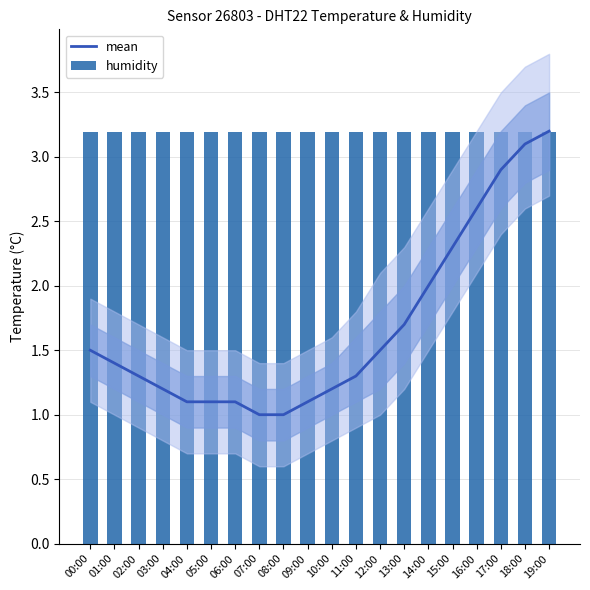

Reading left to right, transcribe all the data shown in this chart.

mean: 1.5	1.4	1.3	1.2	1.1	1.1	1.1	1.0	1.0	1.1	1.2	1.3	1.5	1.7	2.0	2.3	2.6	2.9	3.1	3.2
humidity: 3.2	3.2	3.2	3.2	3.2	3.2	3.2	3.2	3.2	3.2	3.2	3.2	3.2	3.2	3.2	3.2	3.2	3.2	3.2	3.2